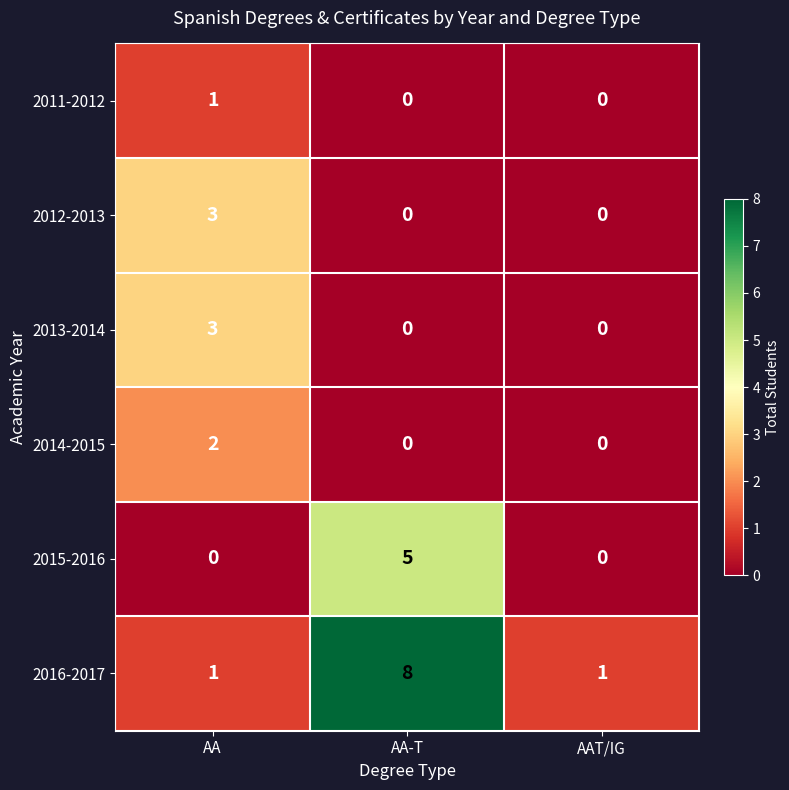

The 2012-2013 series shows 3 at AA. True or false?

True